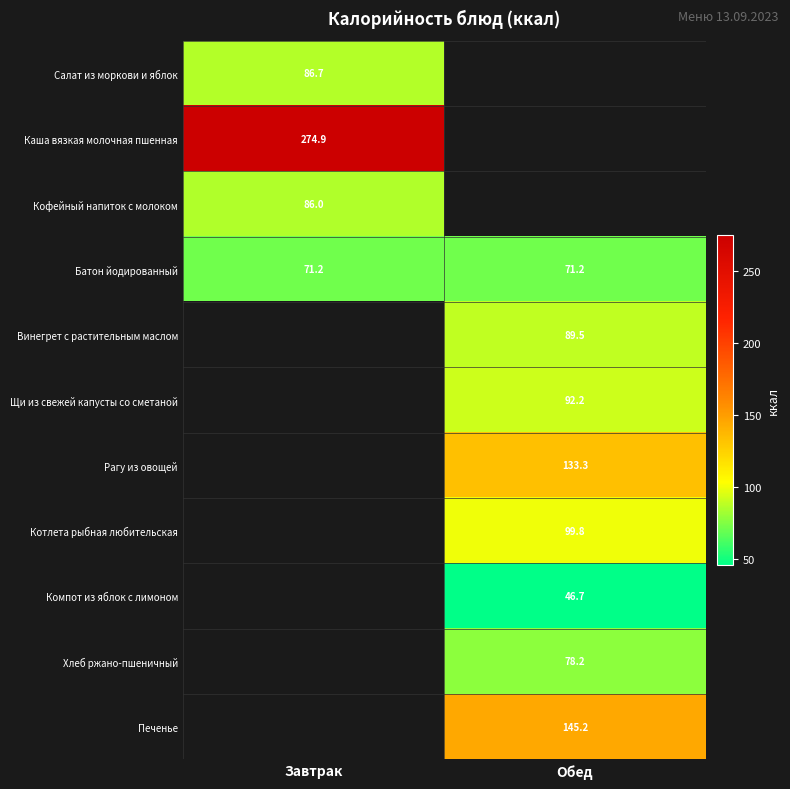

True or false: Котлета рыбная любительская has a value of 53.4 at Обед.

False